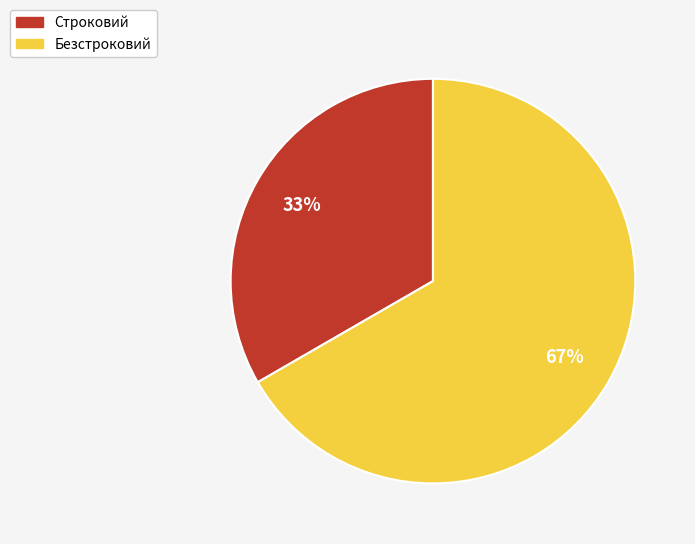

Is it true that Безстроковий is 76% of the pie?

False